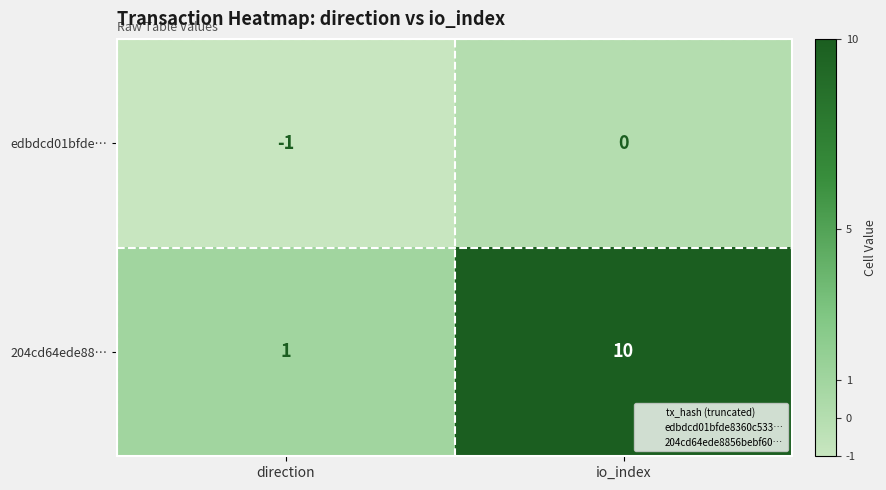

The edbdcd01bfde… series shows 0 at io_index. True or false?

True